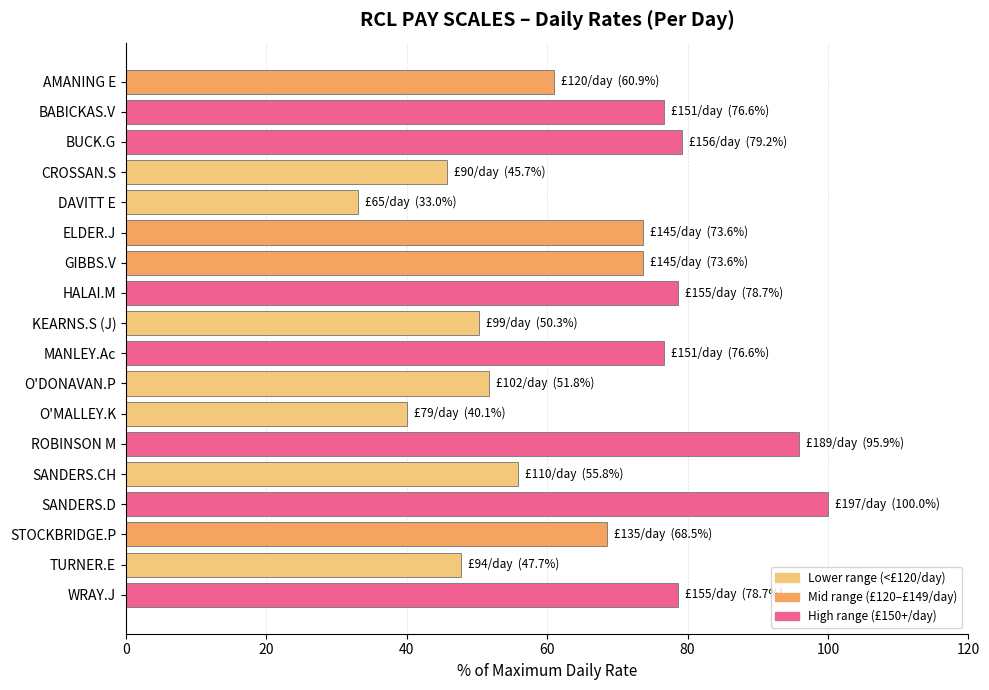

Reading bottom to top, extract all data points from this chart.

78.7	47.7	68.5	100.0	55.8	95.9	40.1	51.8	76.6	50.3	78.7	73.6	73.6	33.0	45.7	79.2	76.6	60.9